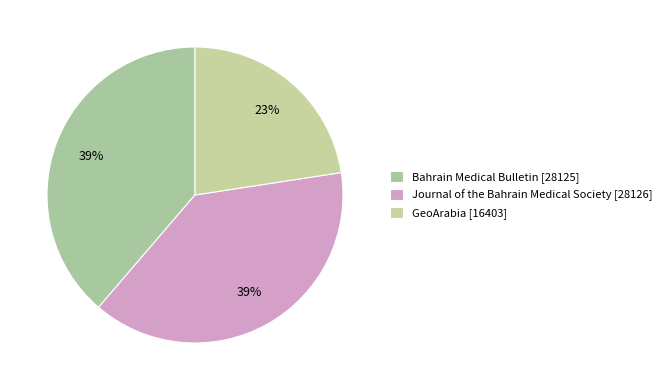

How many segments does this pie chart have?

3